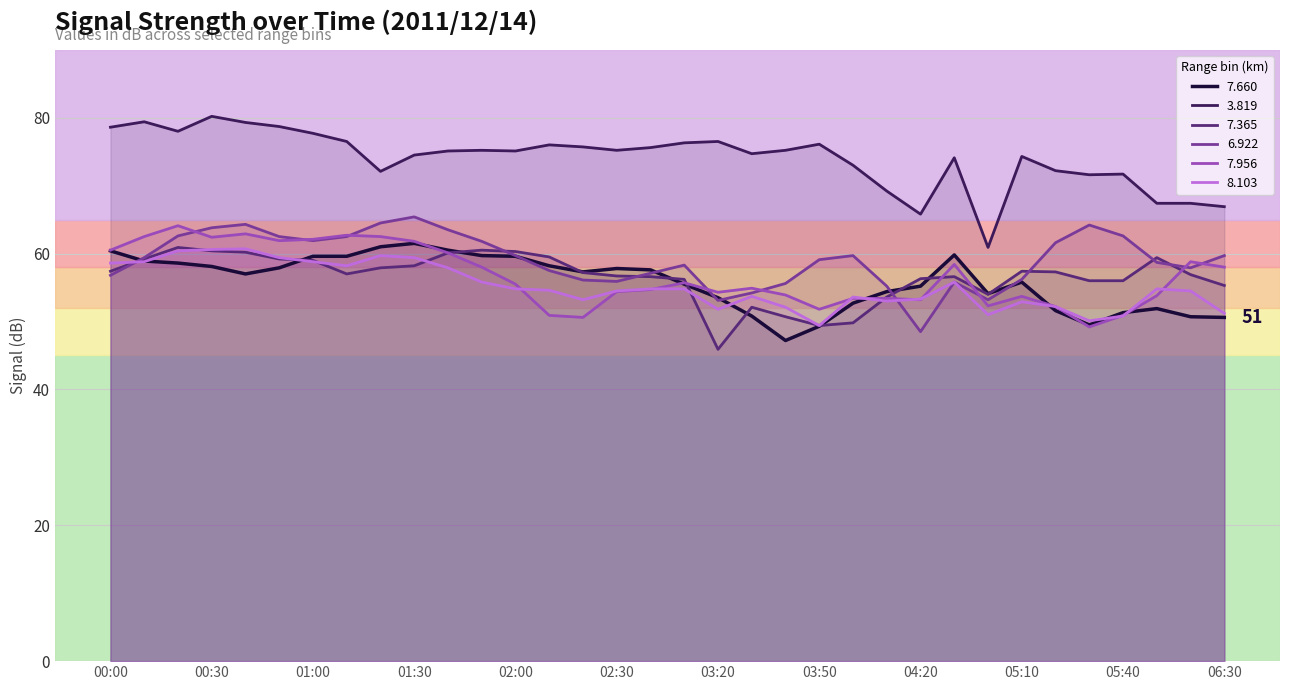

How many lines are shown in the chart?

6